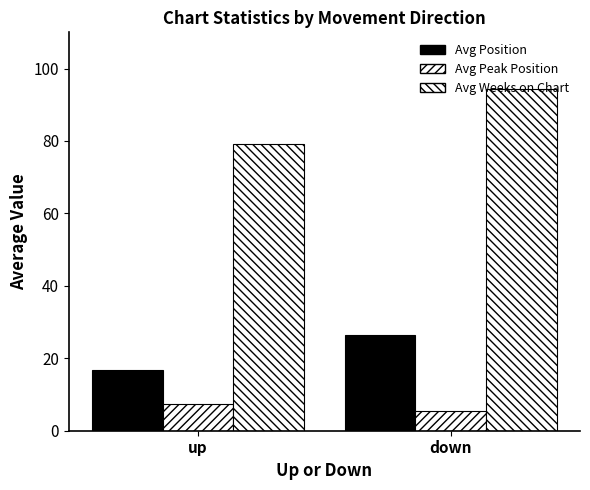

How many groups of bars are there?

2